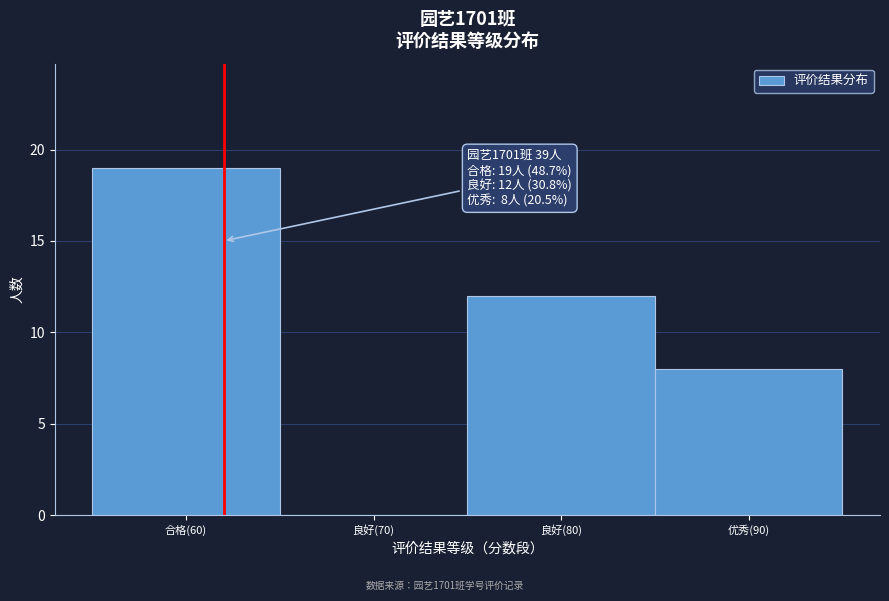

Reading left to right, extract all data points from this chart.

合格(60)=19	良好(70)=0	良好(80)=12	优秀(90)=8